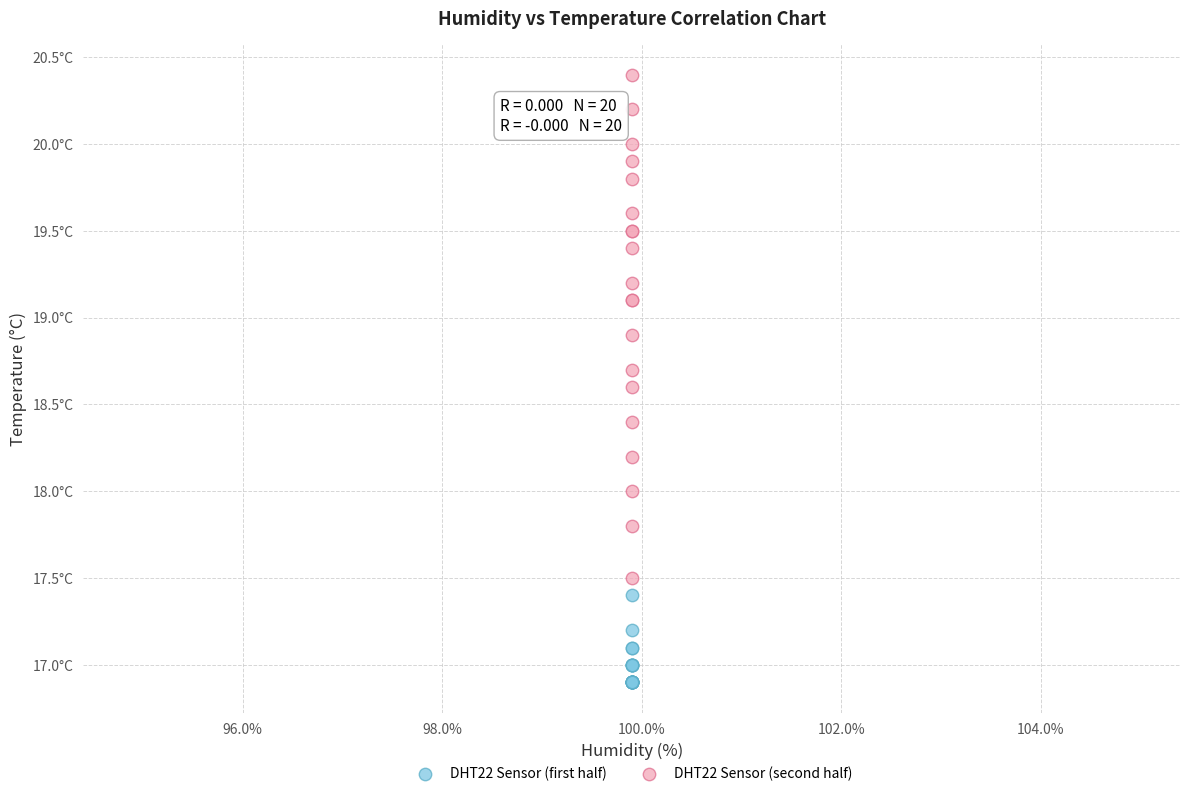

Which series contains the lowest Y value?

DHT22 Sensor (first half)